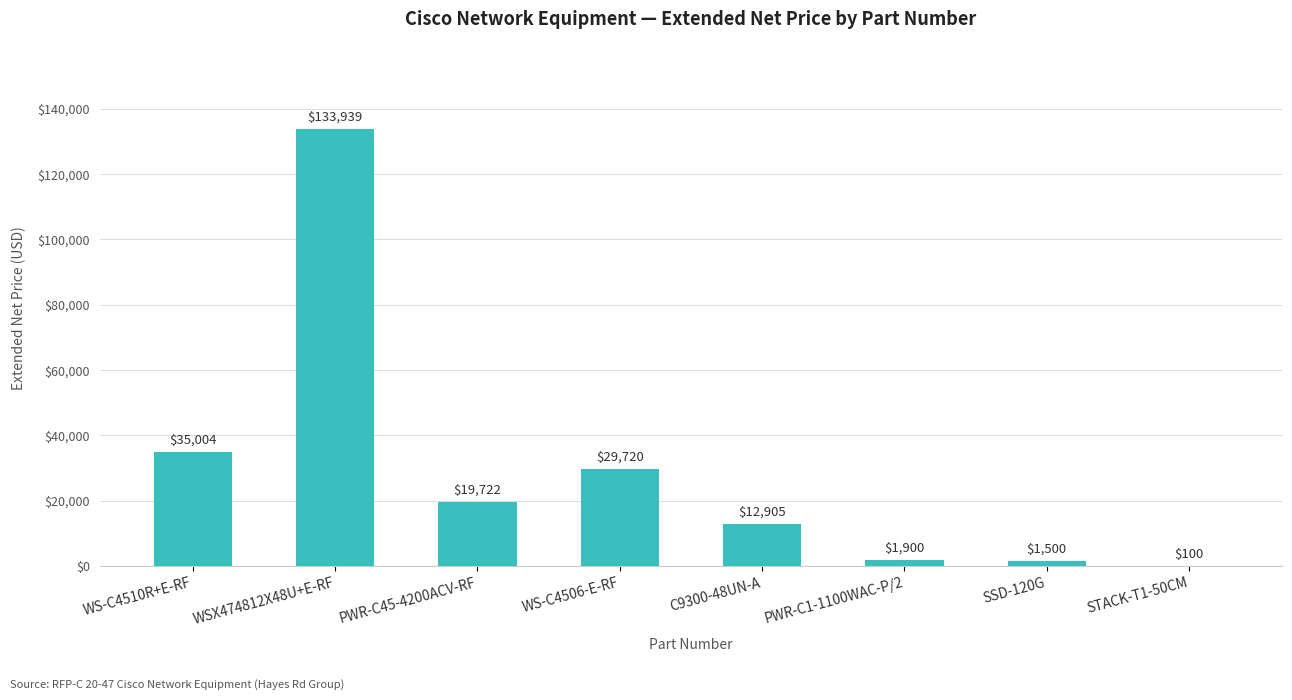

What is the sum of all values?

234790.3